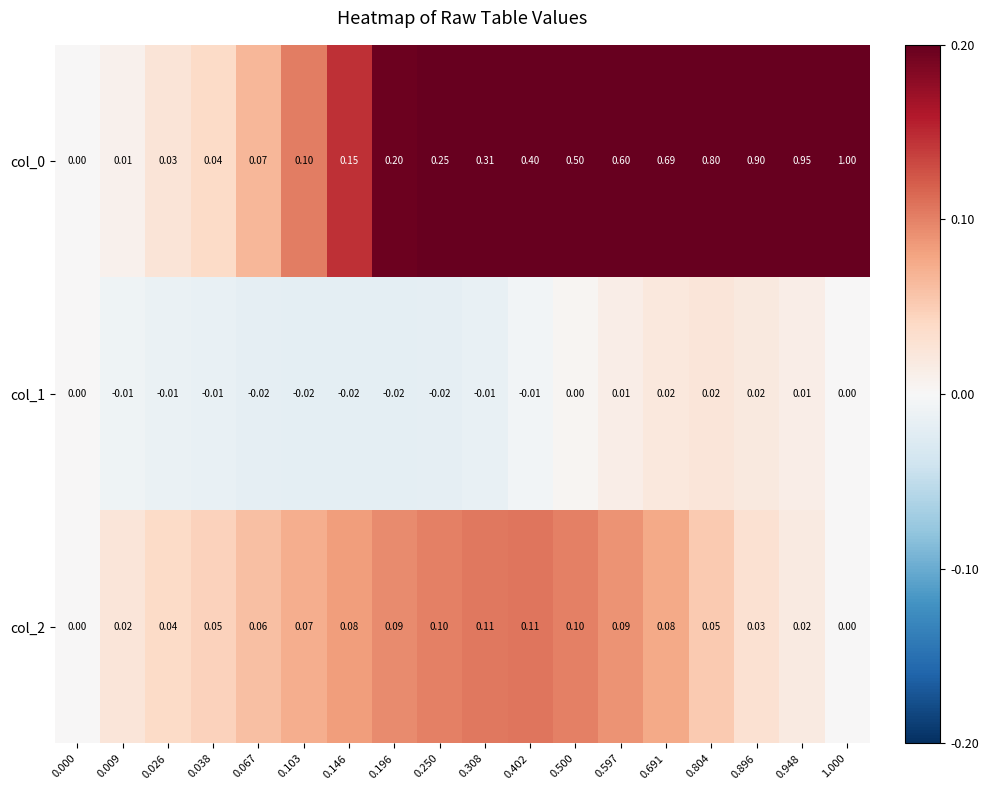

Is the value of col_1 at 0.597 greater than the value of col_0 at 0.038?

No